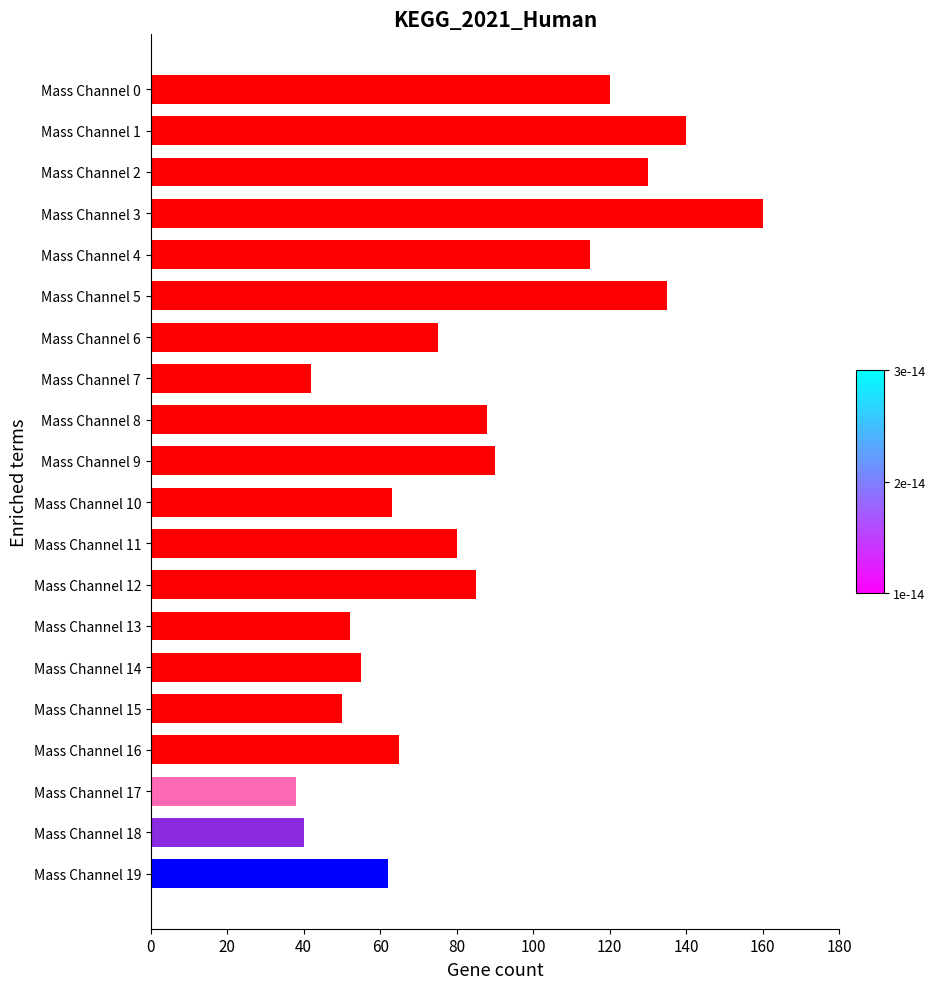

Which has a higher value, Mass Channel 17 or Mass Channel 6?

Mass Channel 6